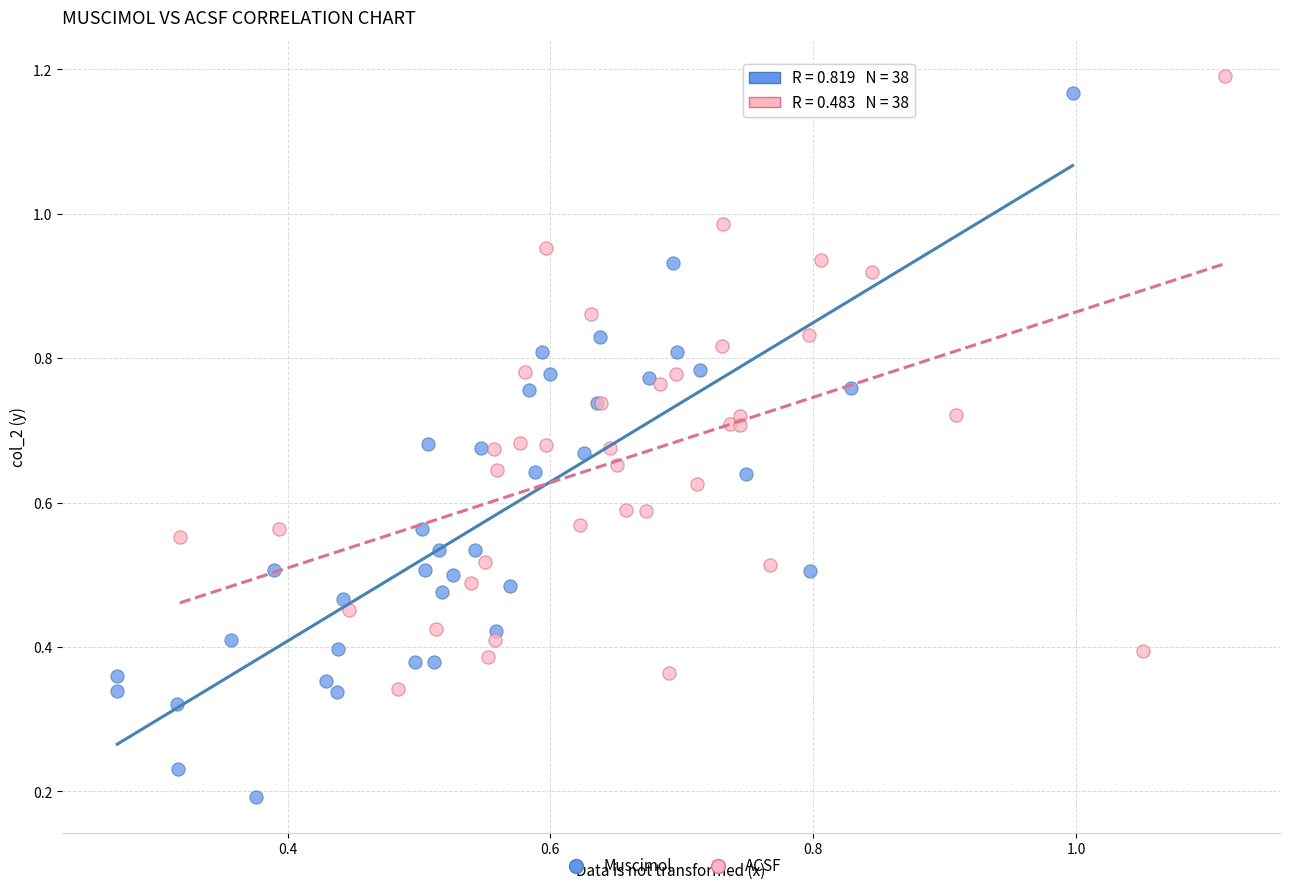

Which series has the widest spread of Y values?

Muscimol